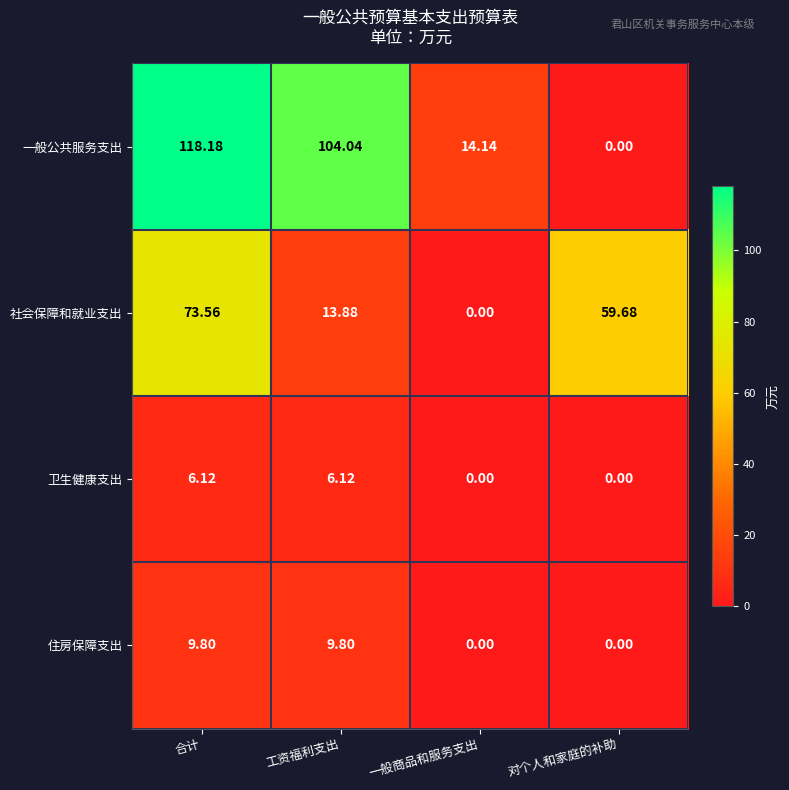

Which series has the widest spread of values?

一般公共服务支出